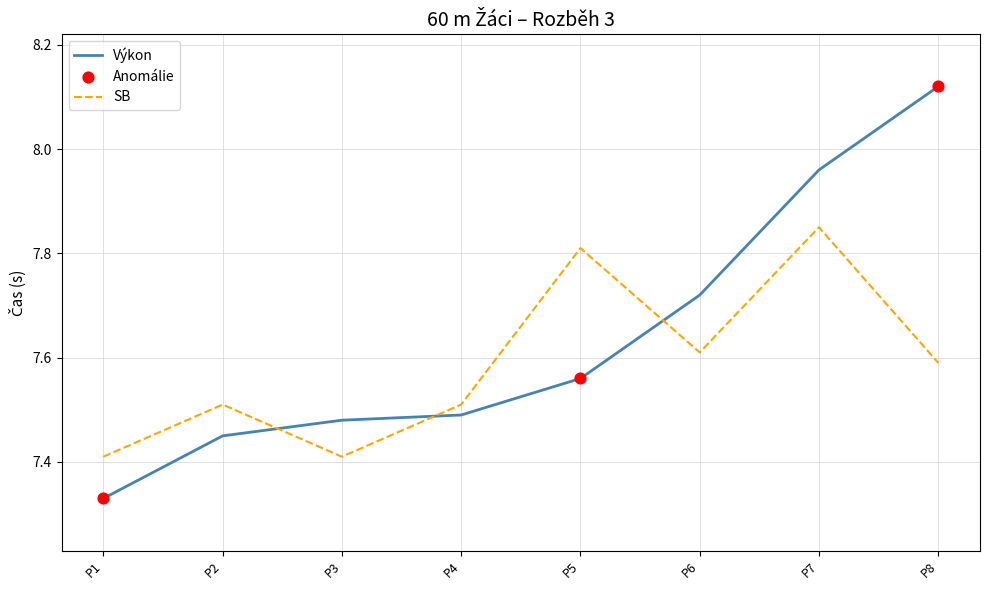

Which series has the widest spread of values?

Výkon